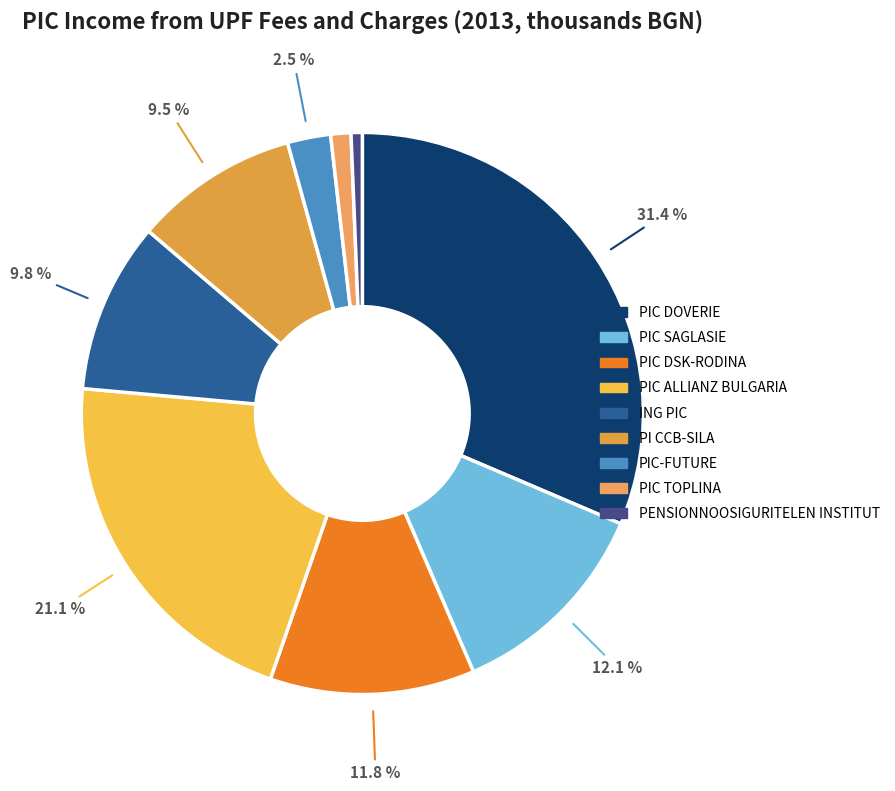

To the nearest percent, what percentage of the pie is ING PIC?

10%